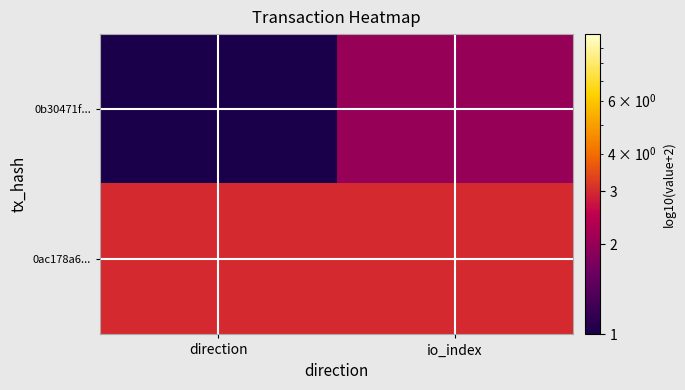

Reading left to right, list all the values displayed in this chart.

0b30471f...: direction=1	io_index=2
0ac178a6...: direction=3	io_index=3